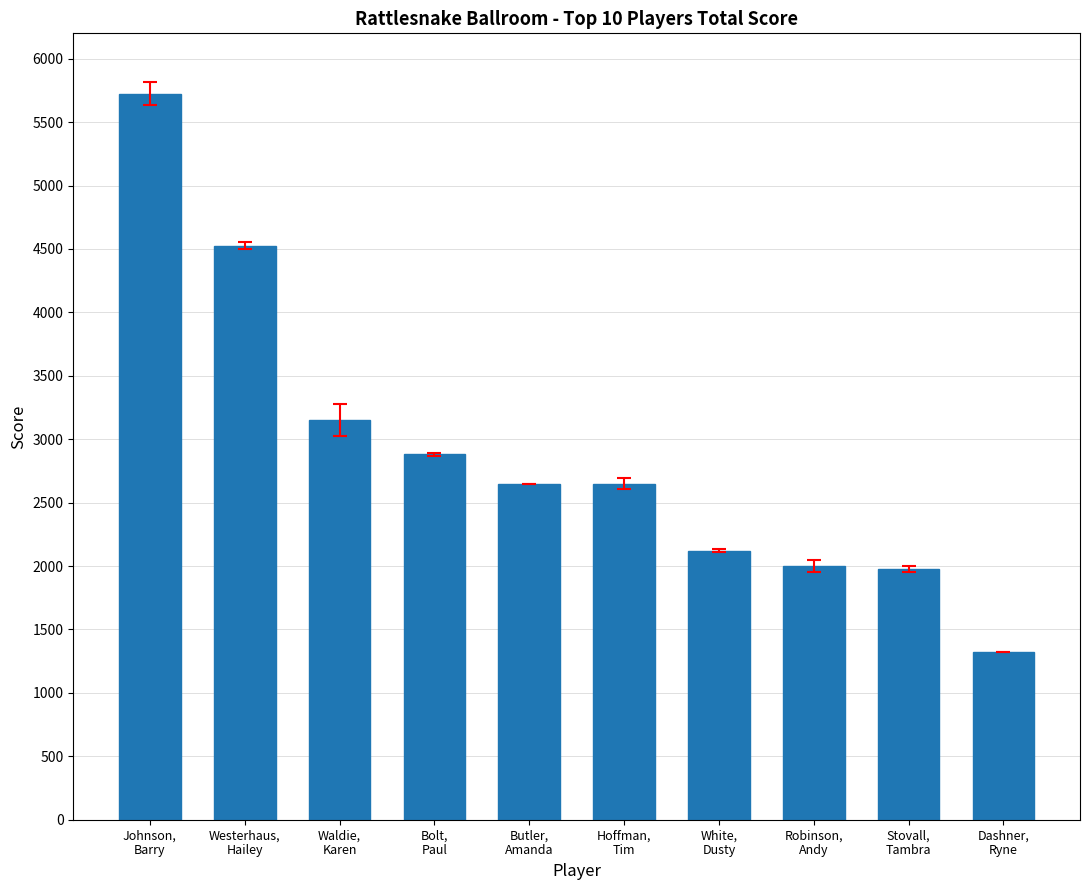

Reading right to left, extract all data points from this chart.

Dashner,
Ryne=1325	Stovall,
Tambra=1975	Robinson,
Andy=2000	White,
Dusty=2120	Hoffman,
Tim=2650	Butler,
Amanda=2650	Bolt,
Paul=2880	Waldie,
Karen=3150	Westerhaus,
Hailey=4525	Johnson,
Barry=5725